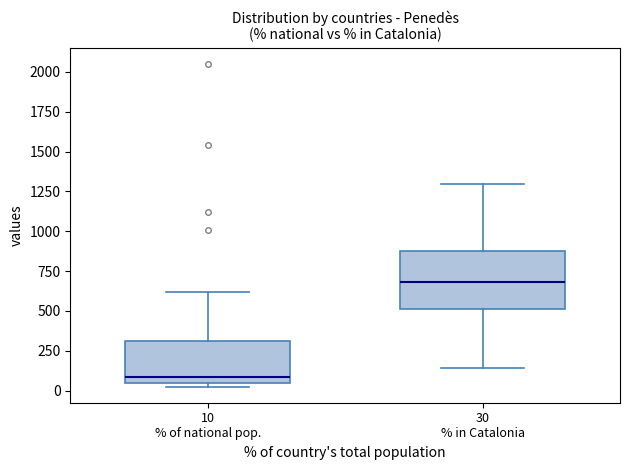

Which box is the tallest, from its lower edge to its upper edge?

30 % in Catalonia